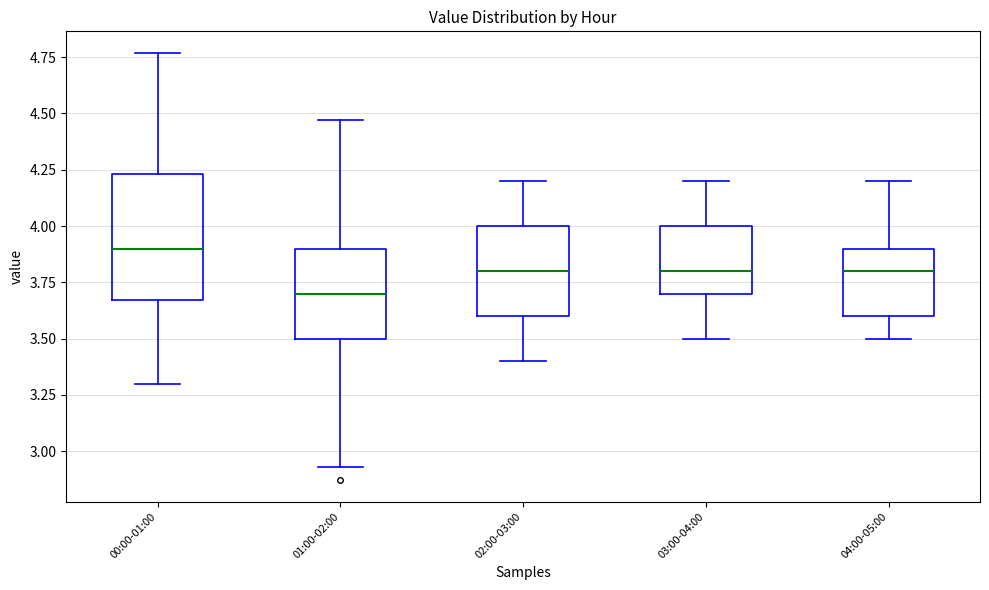

Reading left to right, read every box against the y-axis: the position of its median line, the range the box covers, and the ends of its whiskers. The values are not printed on the chart, so give them approximately, as read against the axis.

00:00-01:00: median 3.90, box 3.65 to 4.25, whiskers 3.30 to 4.75
01:00-02:00: median 3.70, box 3.50 to 3.90, whiskers 2.95 to 4.45
02:00-03:00: median 3.80, box 3.60 to 4.00, whiskers 3.40 to 4.20
03:00-04:00: median 3.80, box 3.70 to 4.00, whiskers 3.50 to 4.20
04:00-05:00: median 3.80, box 3.60 to 3.90, whiskers 3.50 to 4.20